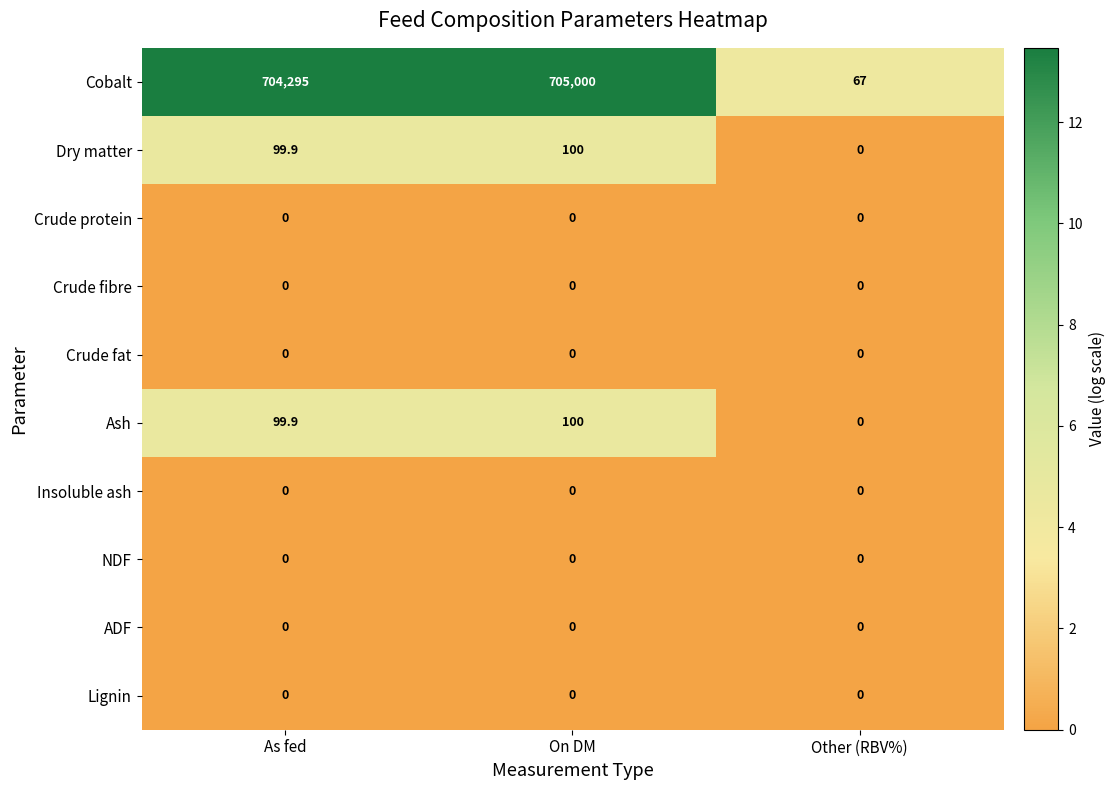

Which series has the largest total across all categories?

Cobalt